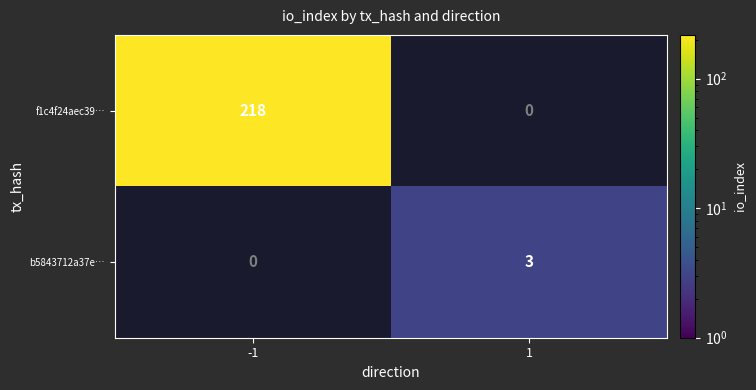

What is the greatest value displayed?

218.0